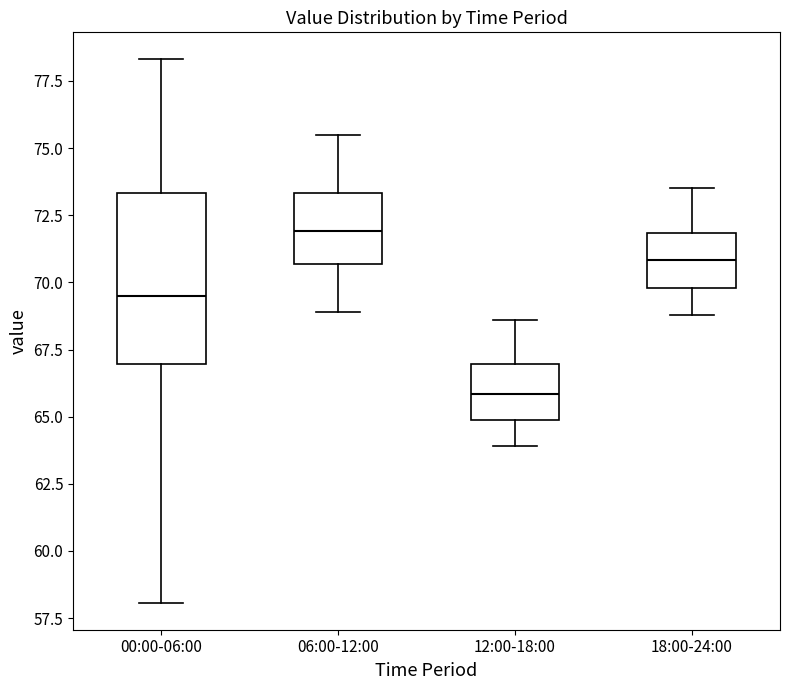

Where does the median line of the box for 00:00-06:00 sit on the y-axis? The values are not printed on the chart, so give them approximately, as read against the axis.

69.5